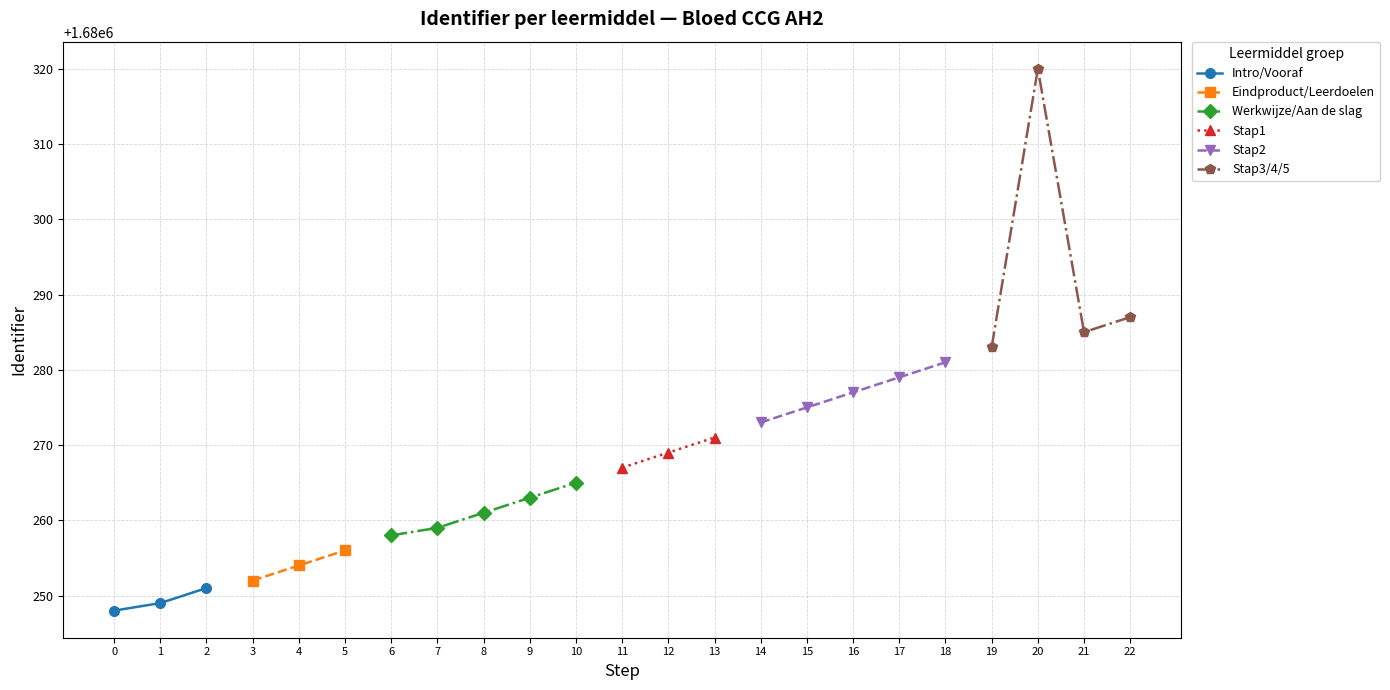

What is the difference between the maximum and minimum values?

72